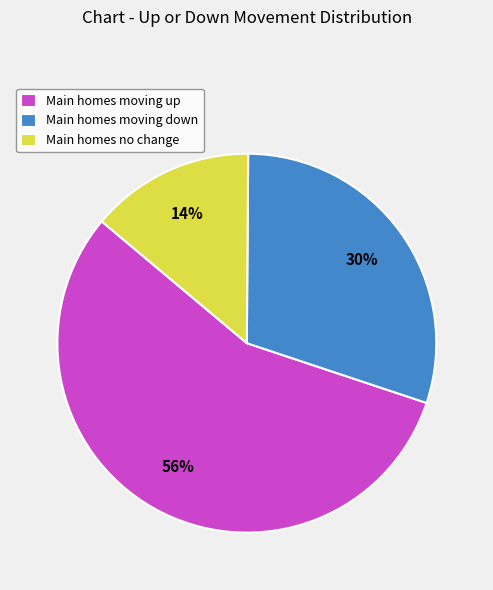

Rank the categories by value from lowest to highest.

Main homes no change, Main homes moving down, Main homes moving up